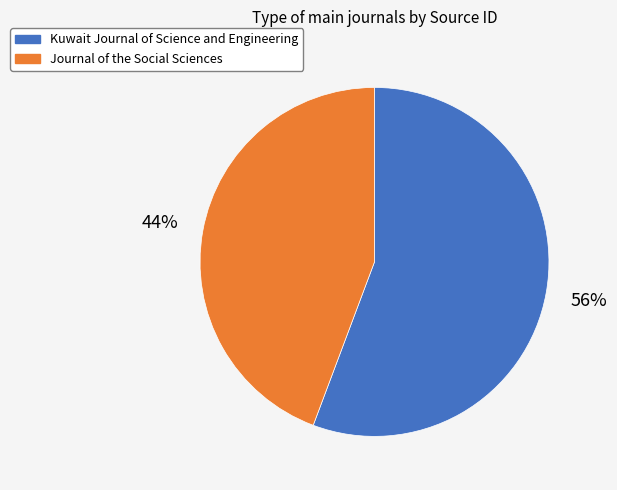

What percentage is the Journal of the Social Sciences slice, to the nearest percent?

44%